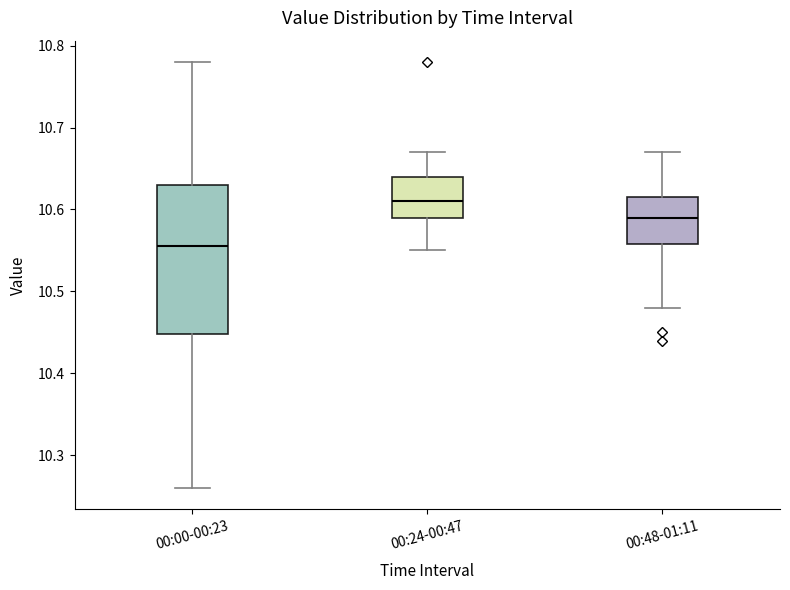

Which box has the lowest median line?

00:00-00:23